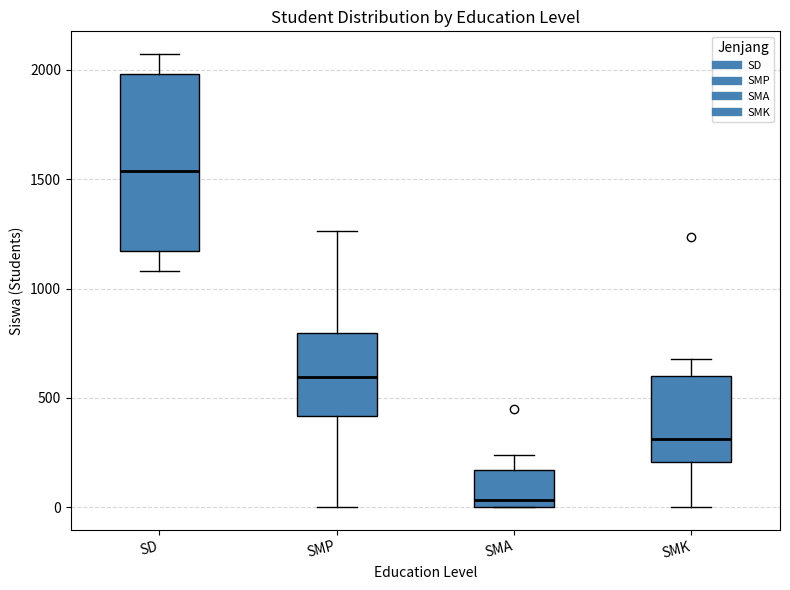

Where does the median line of the box for SMA sit on the y-axis? The values are not printed on the chart, so give them approximately, as read against the axis.

50